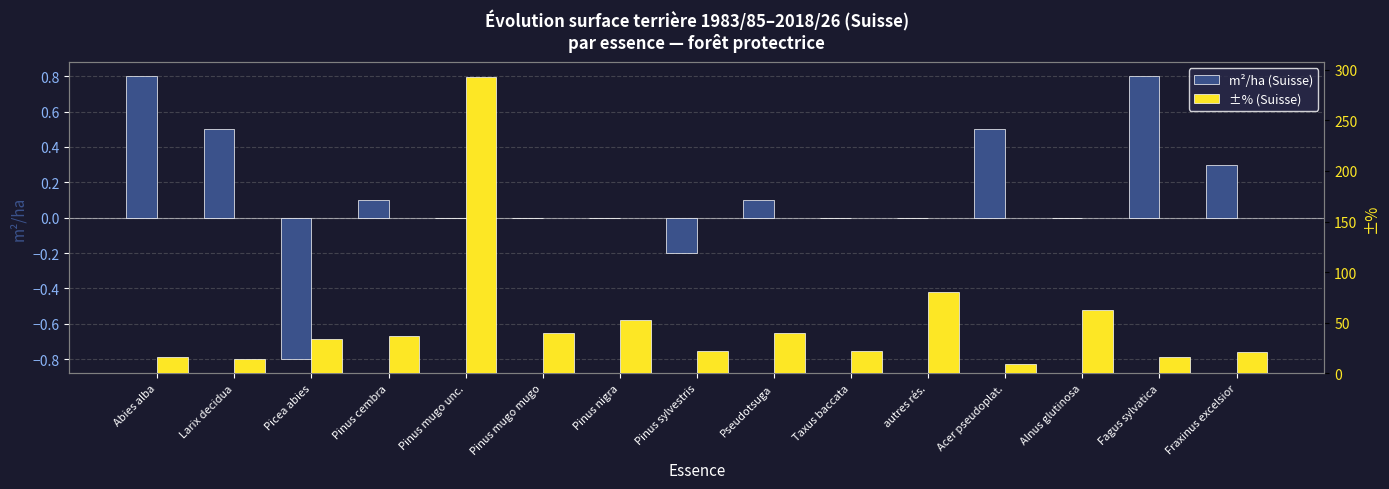

The value of m²/ha (Suisse) at Pinus mugo mugo is 0.0. True or false?

True